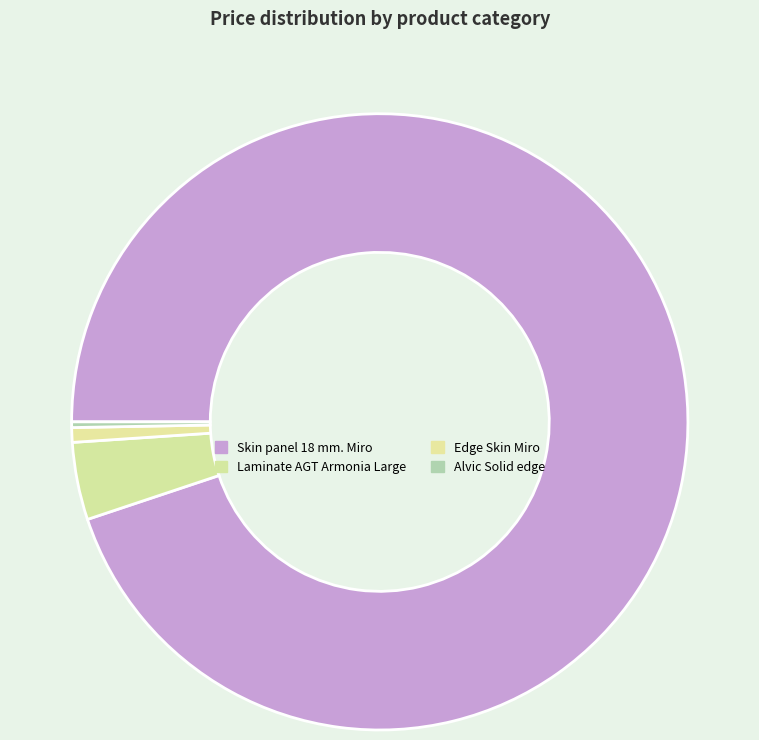

Which has a higher value, Alvic Solid edge or Laminate AGT Armonia Large?

Laminate AGT Armonia Large